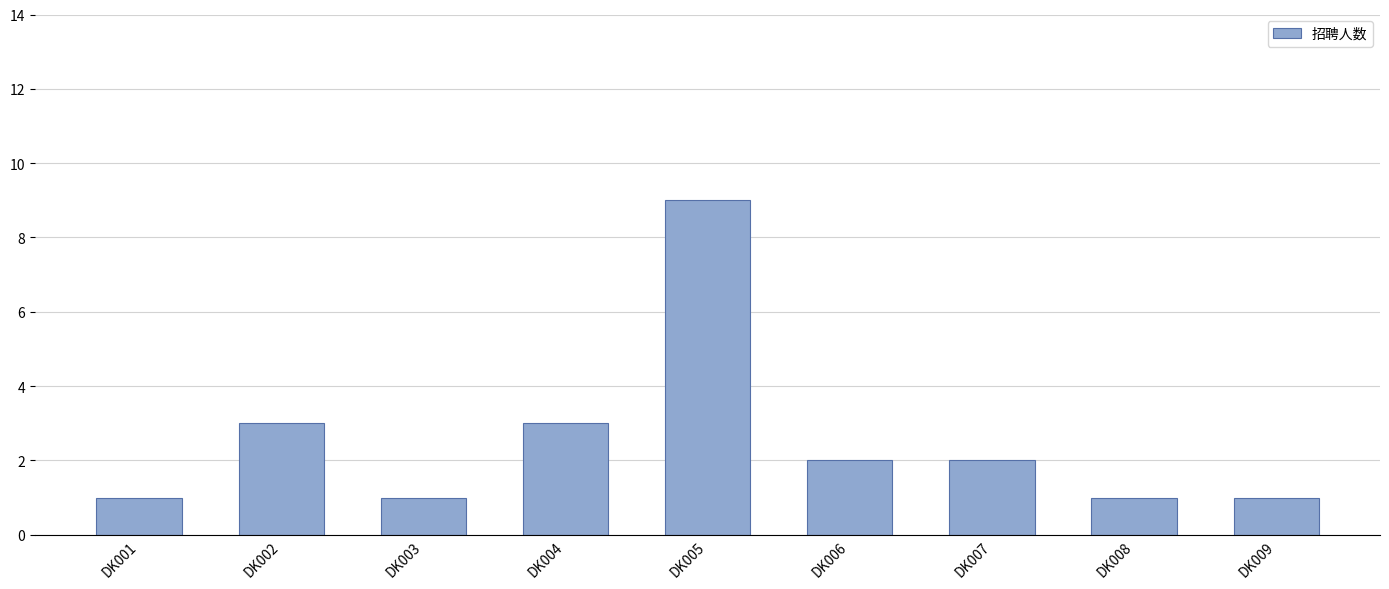

What is the value of the 2nd bar from the left?

3